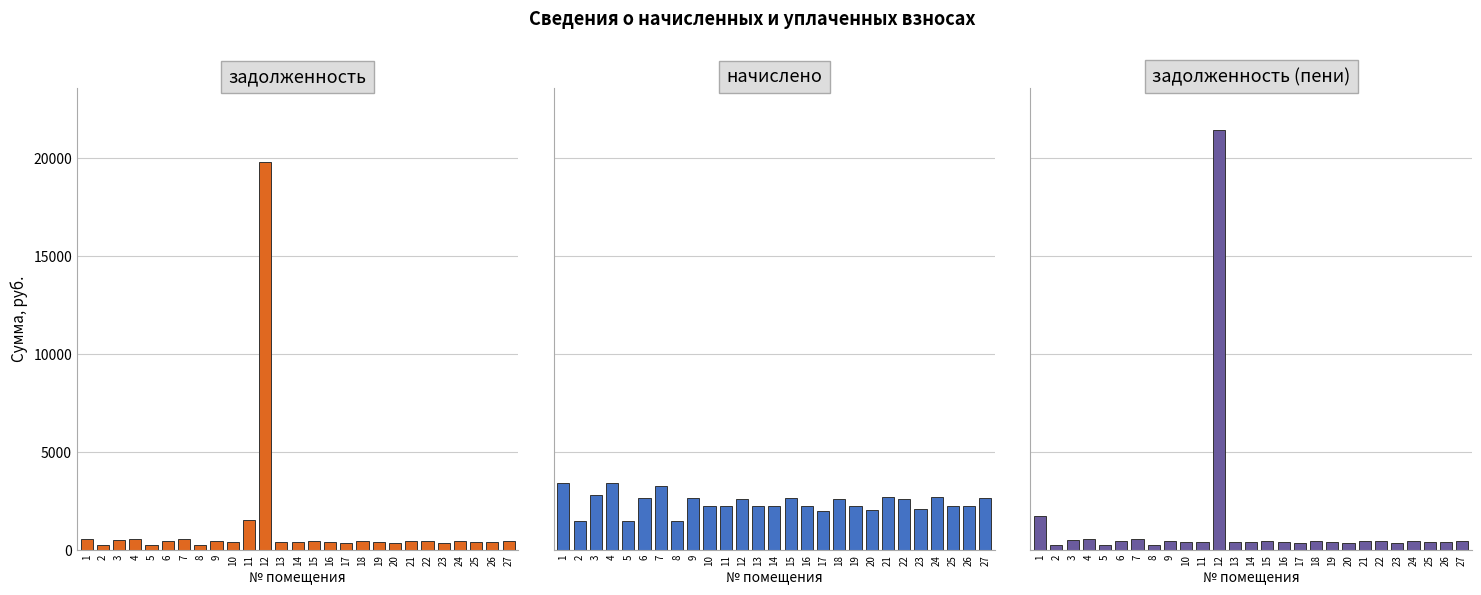

How many bars are there in total?

81